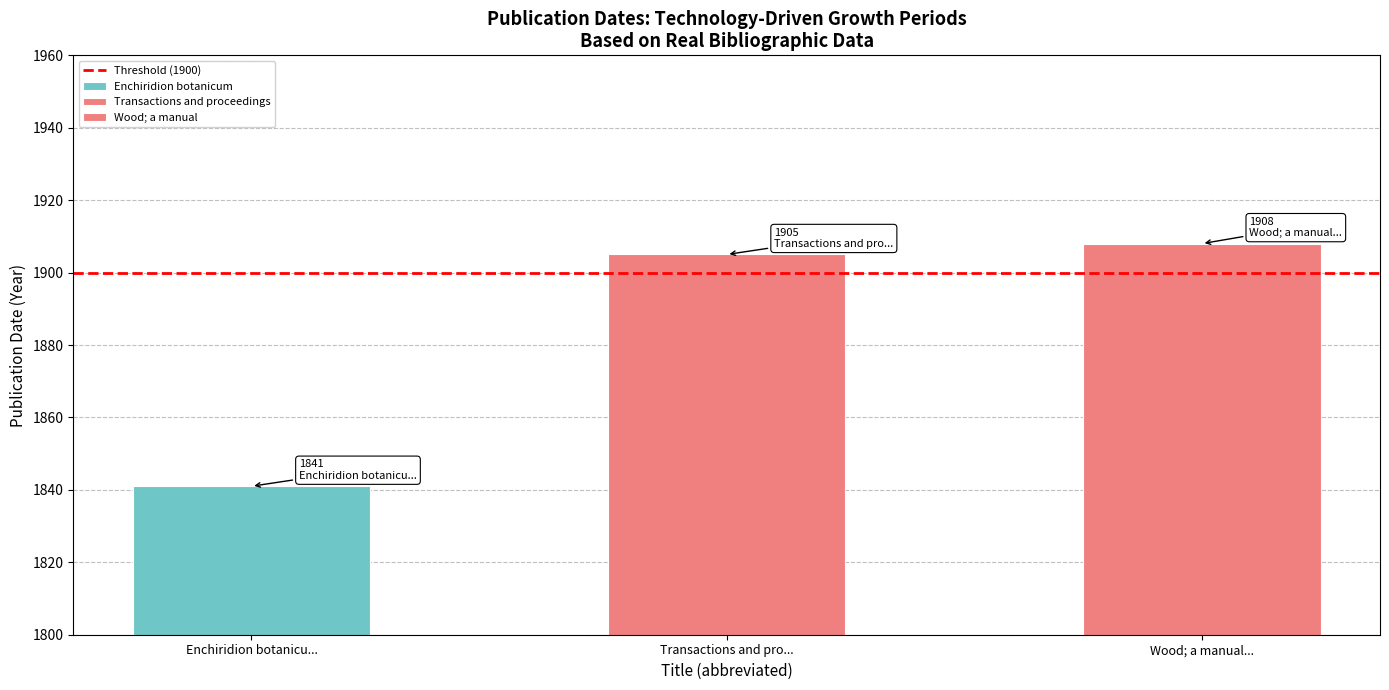

Which has a higher value, Transactions and proceedings or Wood; a manual?

Wood; a manual